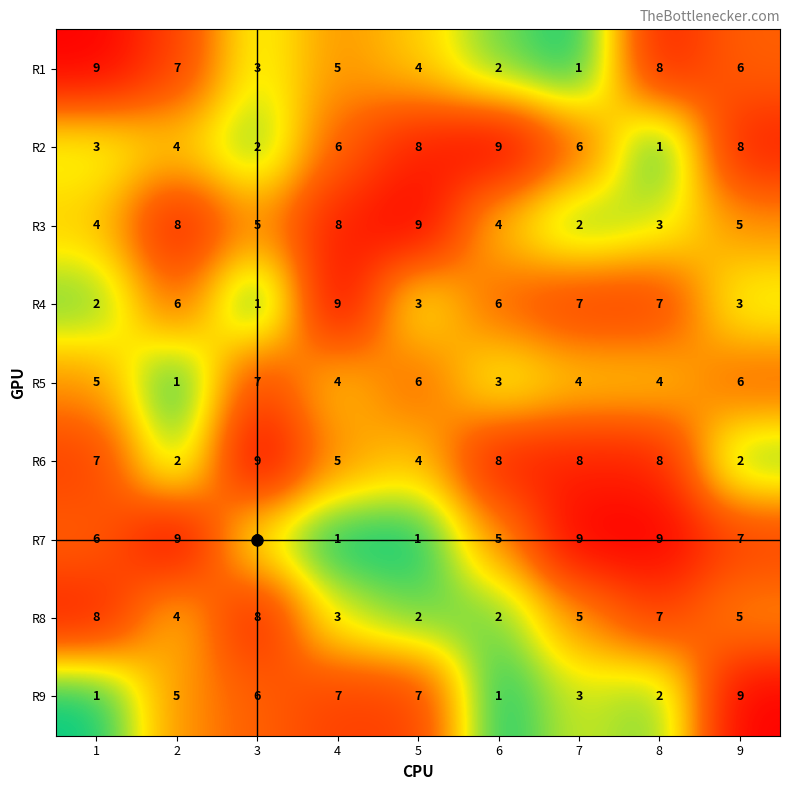

The R4 series shows 6 at 6. True or false?

True